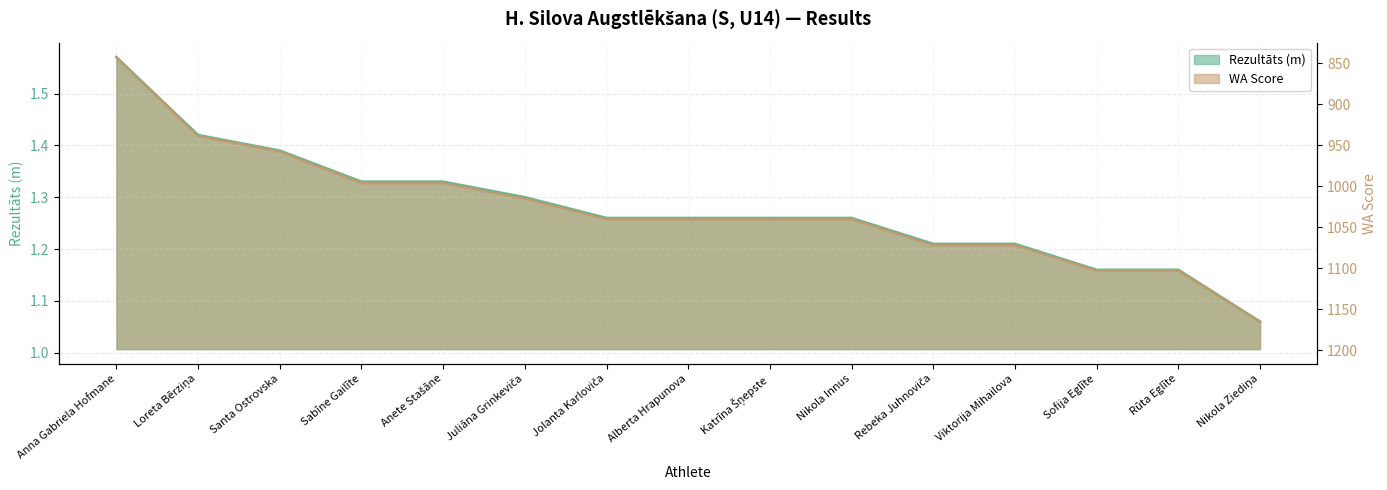

How many Rezultāts (m) values are between 1 and 2?

15